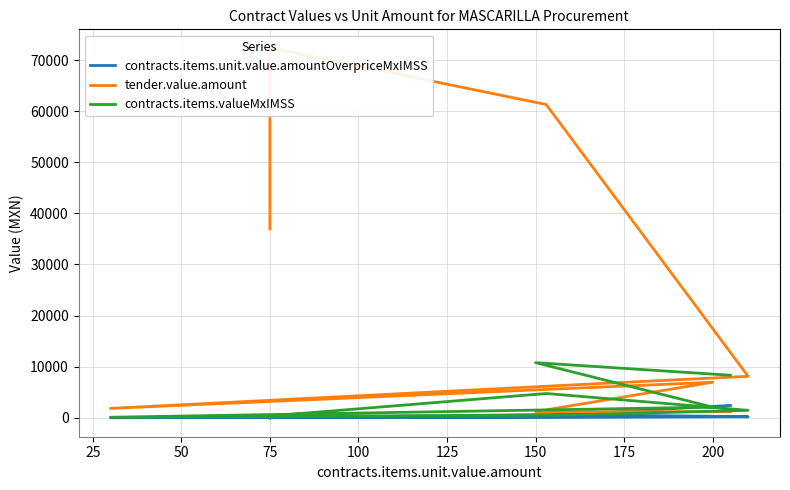

What is the value of the tender.value.amount point at the 2nd from the left?

1209.8